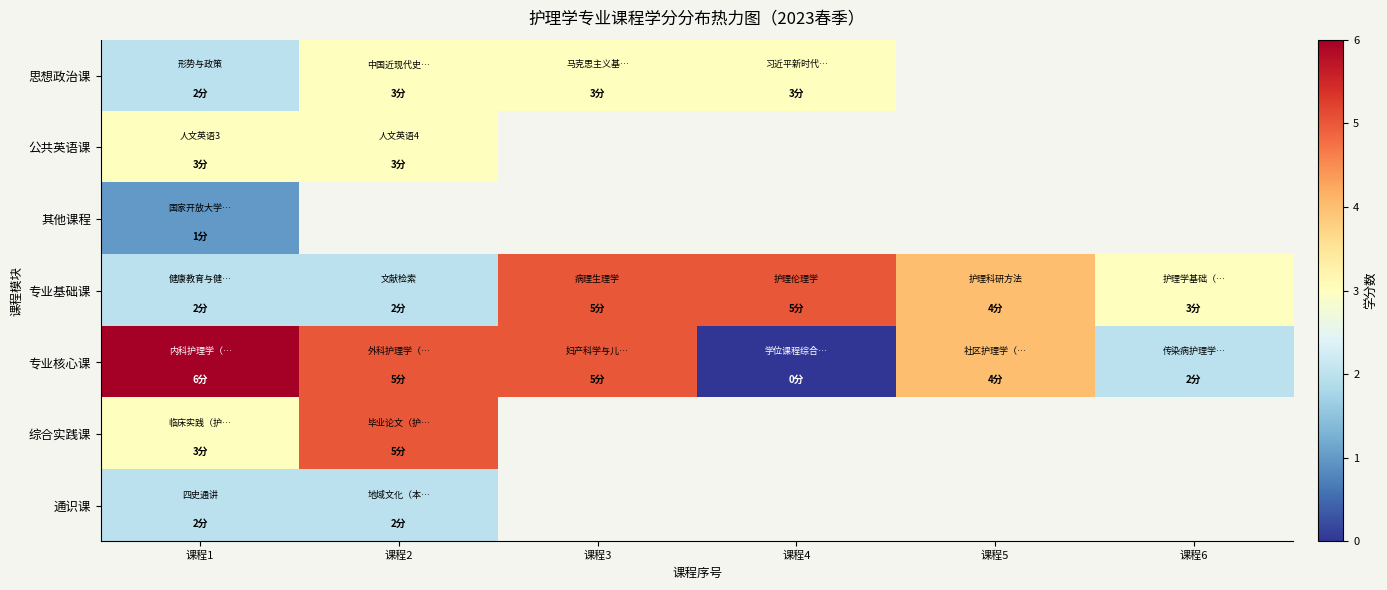

The 思想政治课 series shows 1.5 at 课程4. True or false?

False